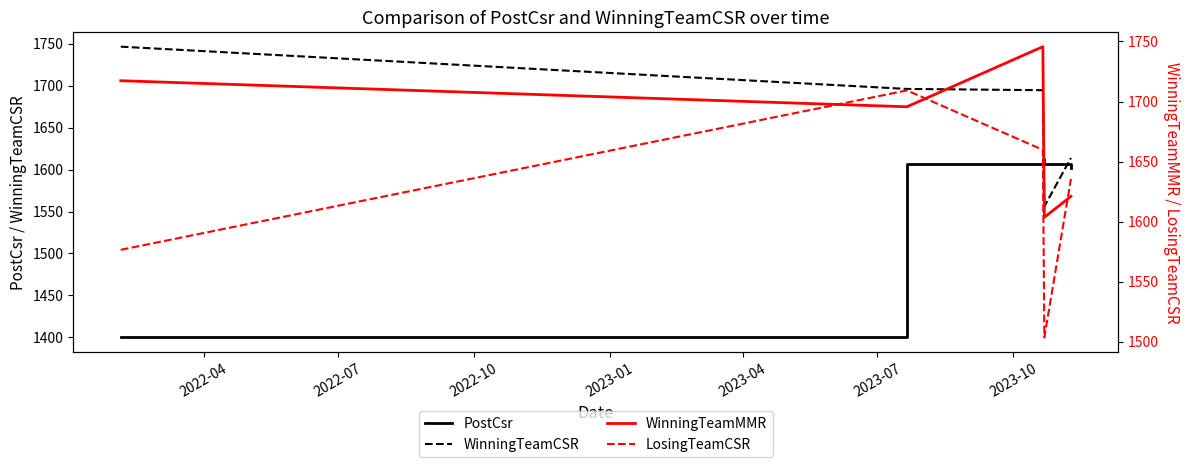

Which series ends up on top after the final intersection of WinningTeamCSR and PostCsr?

WinningTeamCSR